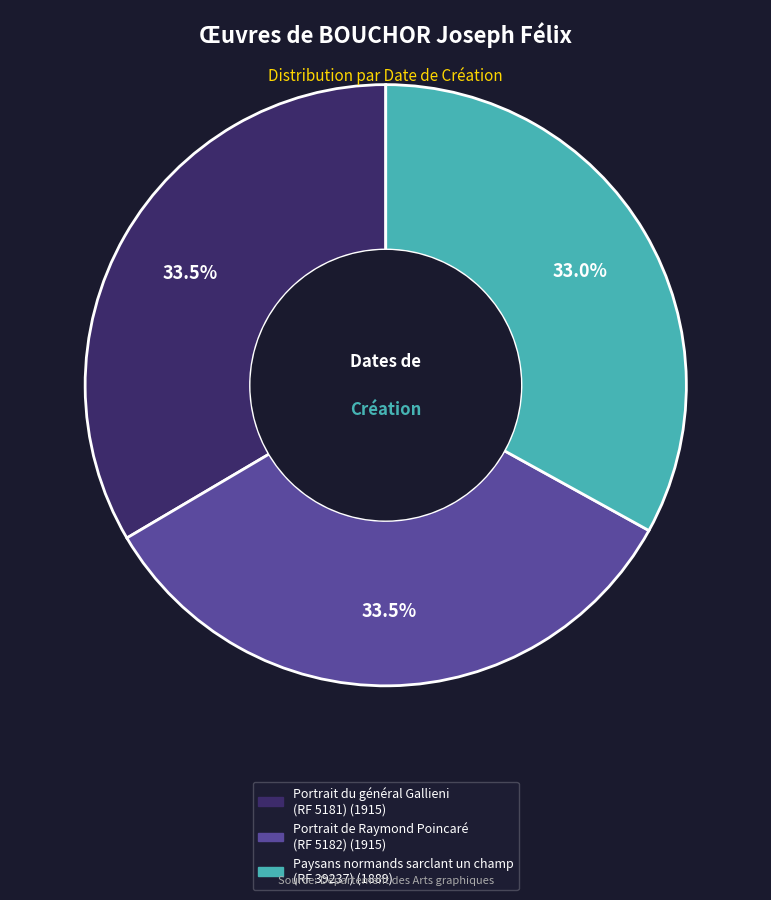

Combined, do Portrait de Raymond Poincaré (RF 5182) and Paysans normands sarclant un champ (RF 39237) account for over 50%?

Yes